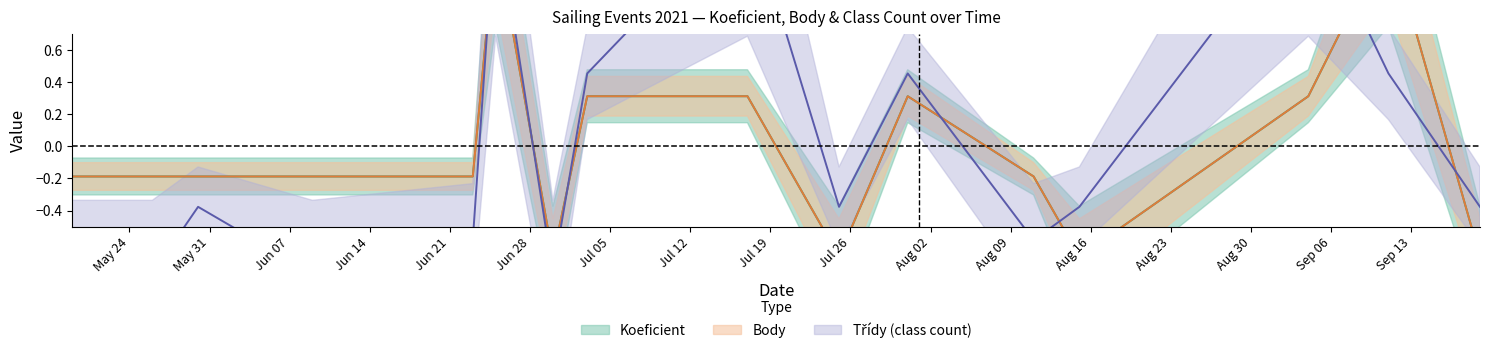

Reading left to right, extract all data points from this chart.

Koeficient: 2021-05-19=-0.2	2021-05-26=-0.2	2021-05-30=-0.2	2021-06-09=-0.2	2021-06-23=-0.2	2021-06-25=1.3	2021-06-30=-0.7	2021-07-03=0.3	2021-07-17=0.3	2021-07-25=-0.7	2021-07-31=0.3	2021-08-11=-0.2	2021-08-15=-0.7	2021-09-04=0.3	2021-09-11=1.3	2021-09-19=-0.7
Body: 2021-05-19=-0.2	2021-05-26=-0.2	2021-05-30=-0.2	2021-06-09=-0.2	2021-06-23=-0.2	2021-06-25=1.3	2021-06-30=-0.7	2021-07-03=0.3	2021-07-17=0.3	2021-07-25=-0.7	2021-07-31=0.3	2021-08-11=-0.2	2021-08-15=-0.7	2021-09-04=0.3	2021-09-11=1.3	2021-09-19=-0.7
Třídy: 2021-05-19=-0.8	2021-05-26=-0.8	2021-05-30=-0.4	2021-06-09=-0.8	2021-06-23=-0.6	2021-06-25=1.5	2021-06-30=-0.8	2021-07-03=0.5	2021-07-17=1.5	2021-07-25=-0.4	2021-07-31=0.5	2021-08-11=-0.6	2021-08-15=-0.4	2021-09-04=1.5	2021-09-11=0.5	2021-09-19=-0.4